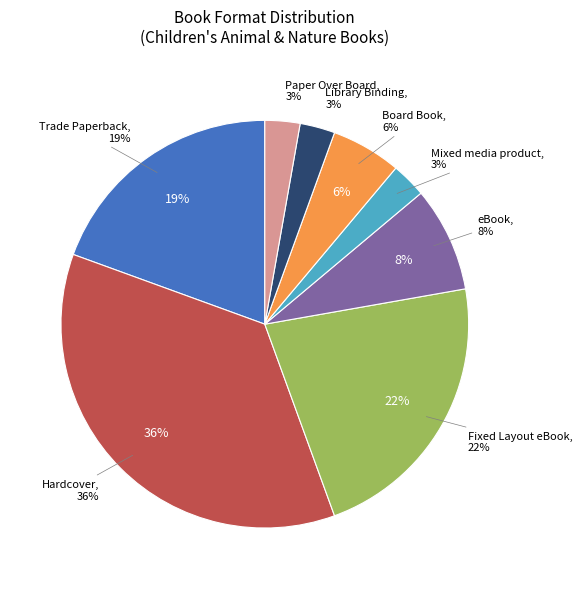

The Library Binding slice represents 3% of the pie. True or false?

True